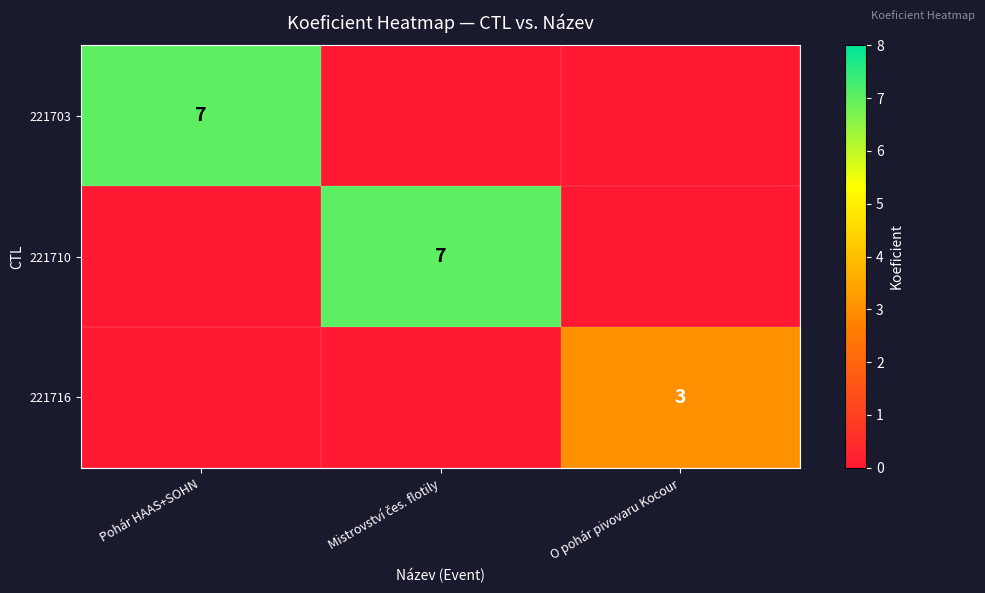

True or false: 221716 has a value of 1 at O pohár pivovaru Kocour.

False